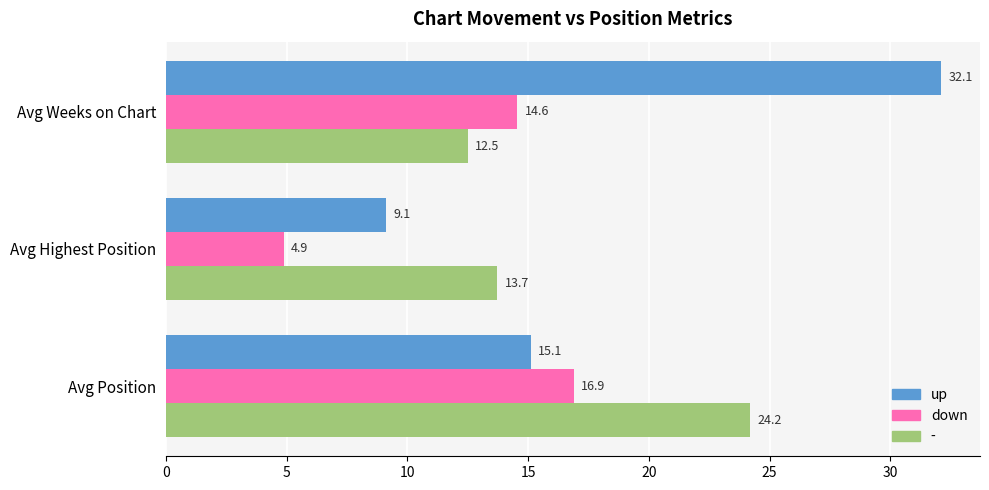

Rank the series by their average value, from highest to lowest.

up, -, down